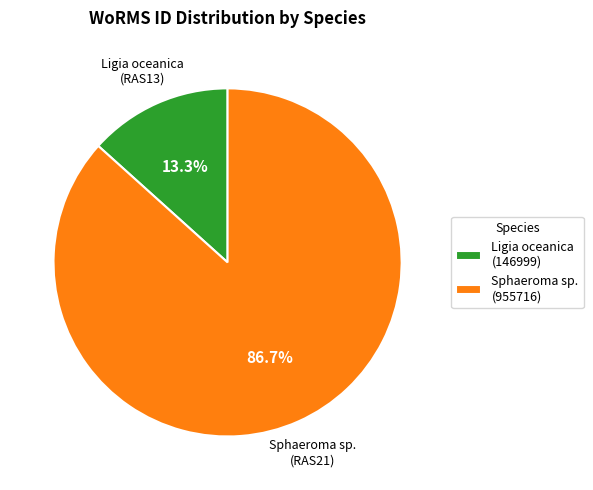

Approximately how many times larger is the value at Ligia oceanica (RAS13) compared to Sphaeroma sp. (RAS21)?

0.2